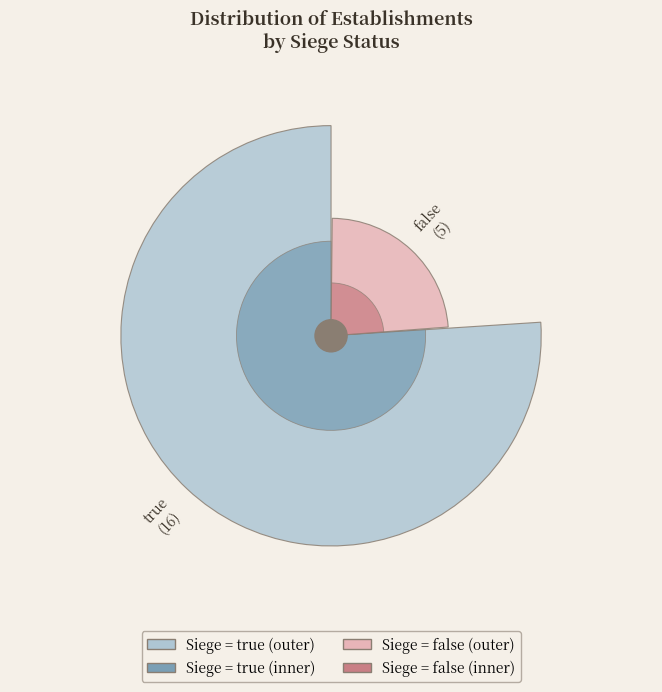

Rank the categories by value from lowest to highest.

false, true